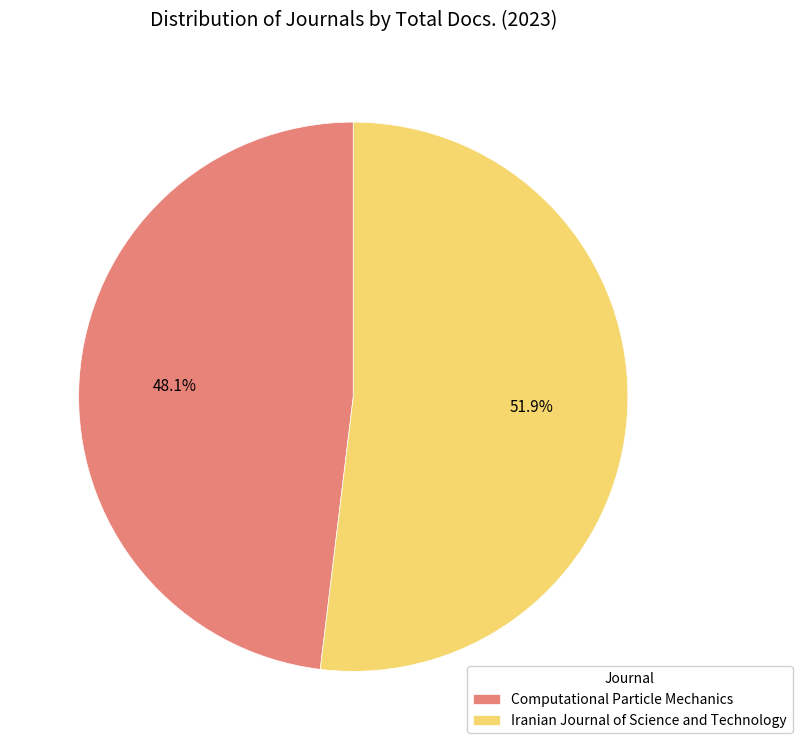

Is there any slice that represents more than half of the pie?

Yes